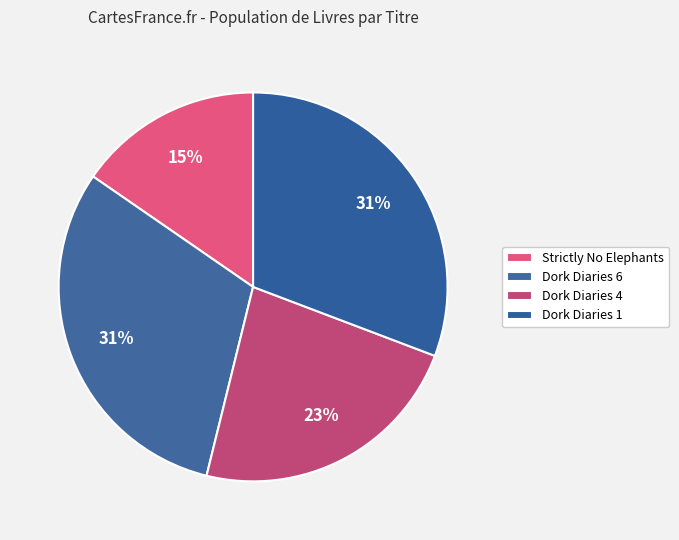

How many slices are in this pie chart?

4